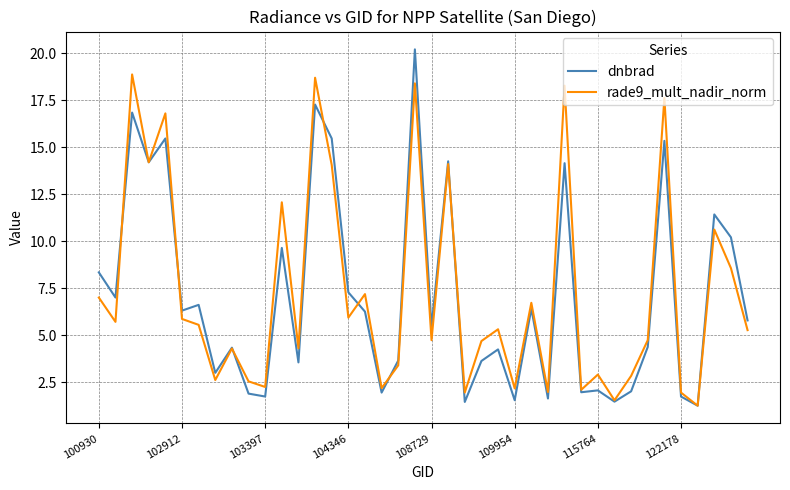

Which series has the widest spread of values?

dnbrad